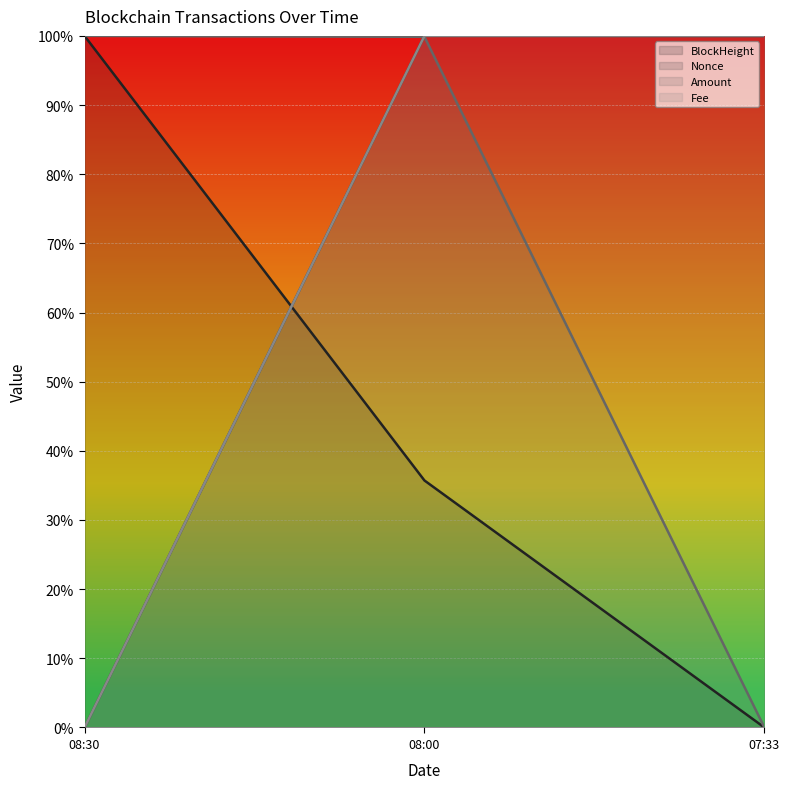

What is the total value across all series at 07:33?

2.0